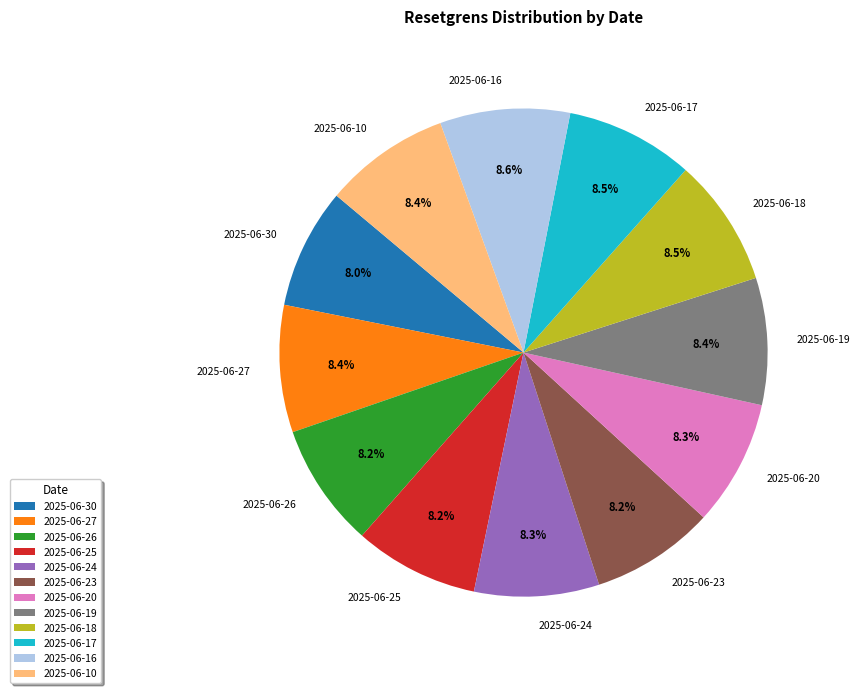

The 2025-06-30 slice represents 15% of the pie. True or false?

False